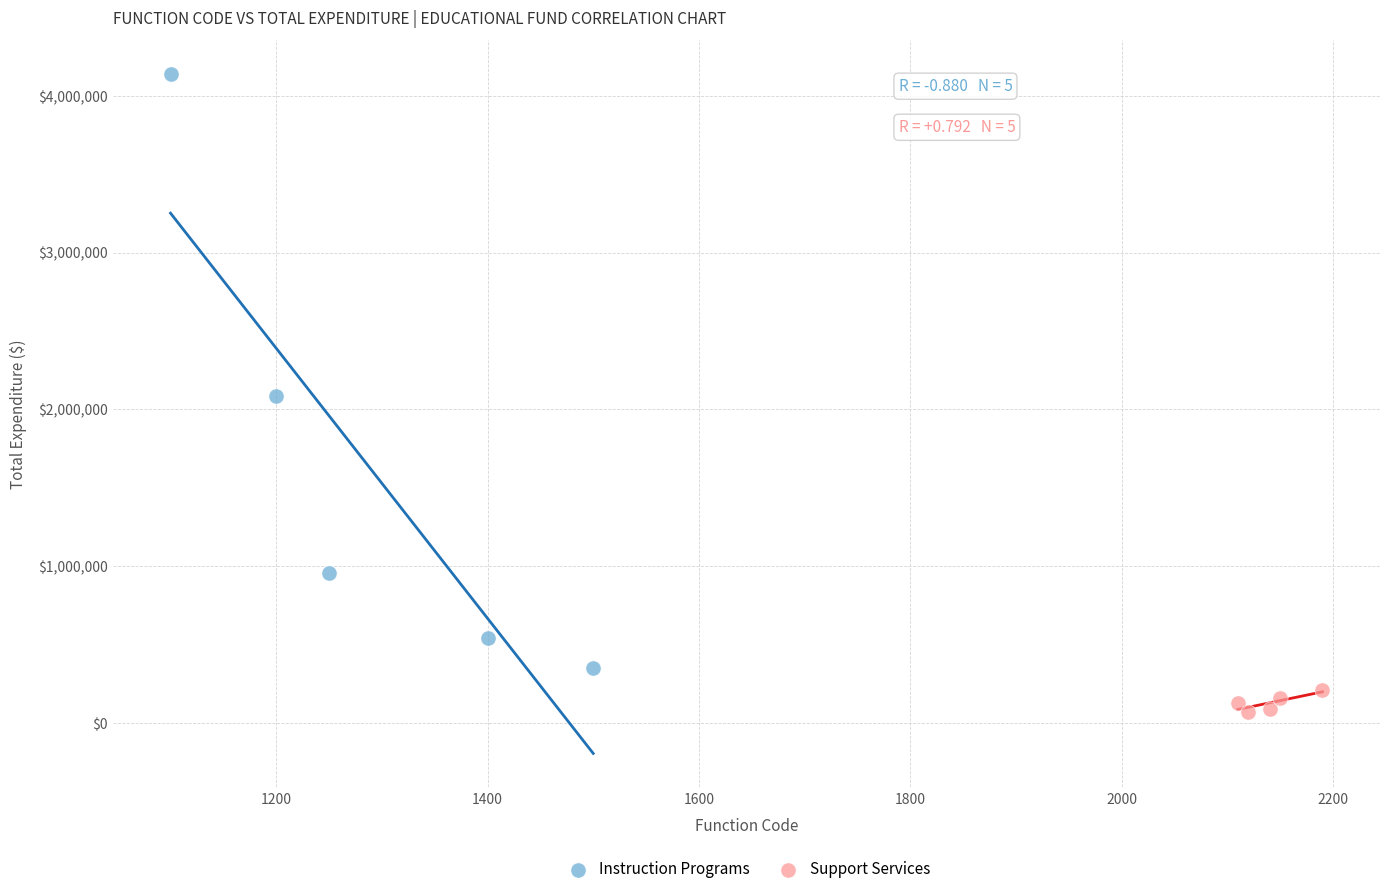

Which series contains the highest Y value?

Instruction Programs